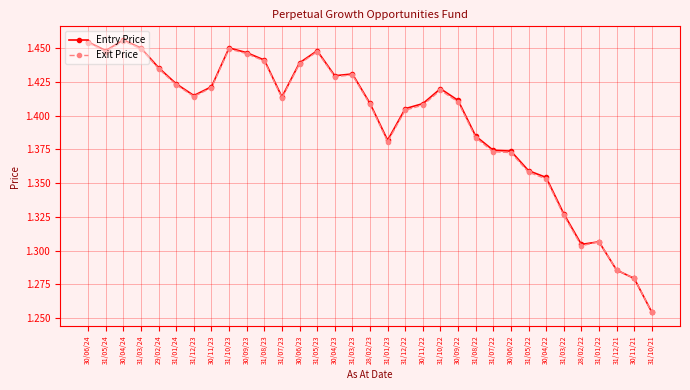

True or false: Entry Price has more than 1 interior local peaks.

True